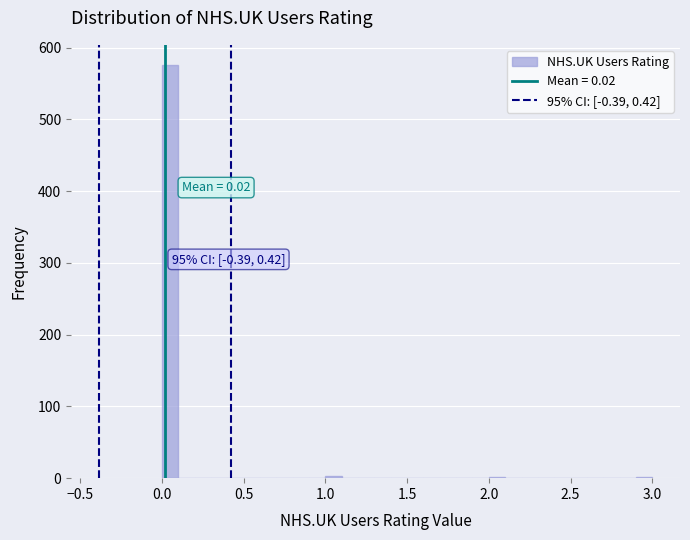

Around what value on the x-axis is the tallest bar? Give the approximate position of its centre, as read against the axis.

0.05